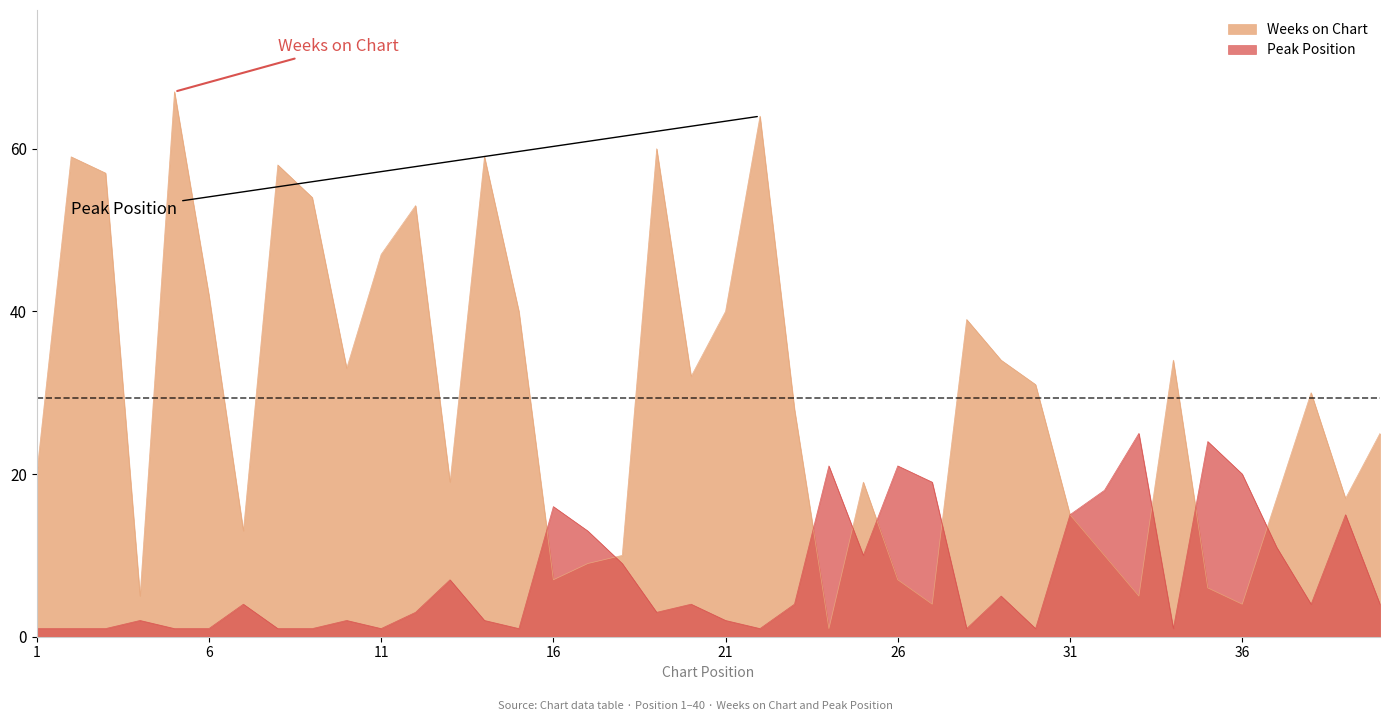

How many interior local peaks does the Peak Position series have?

12